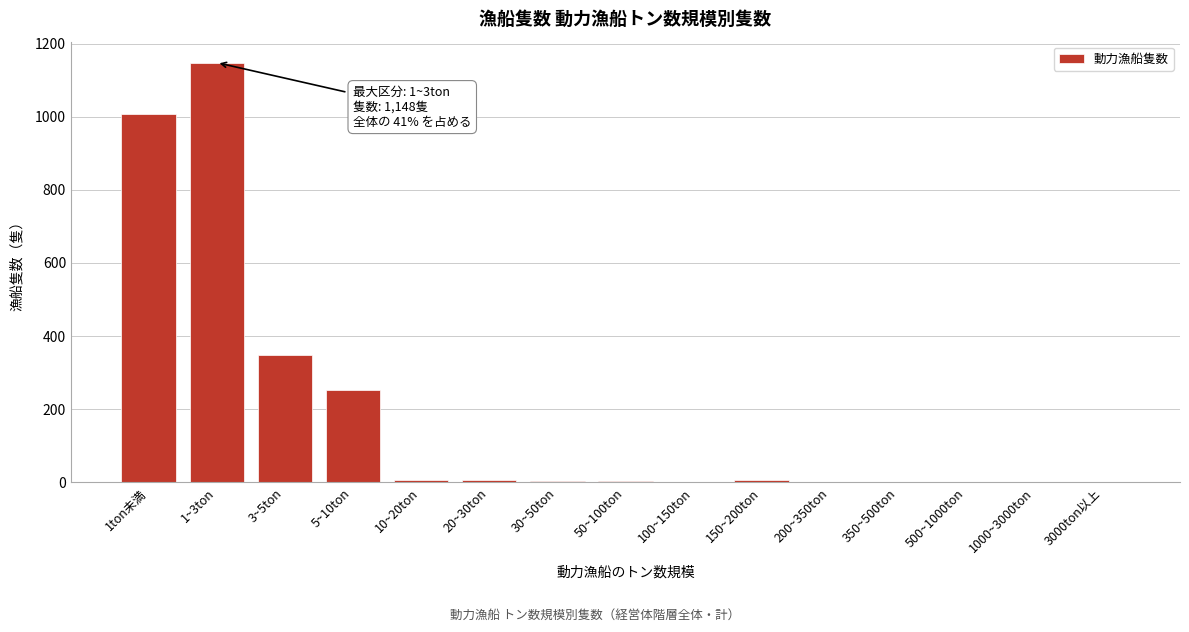

What is the maximum value shown in the chart?

1148